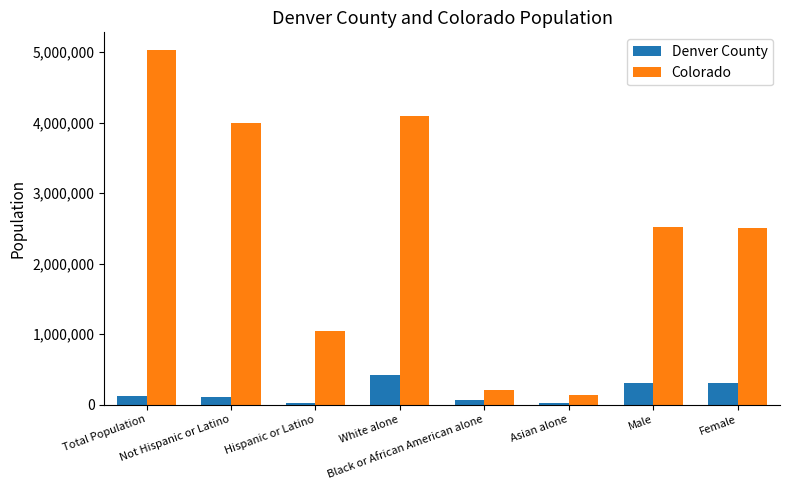

Which series has the largest range (max minus min)?

Colorado